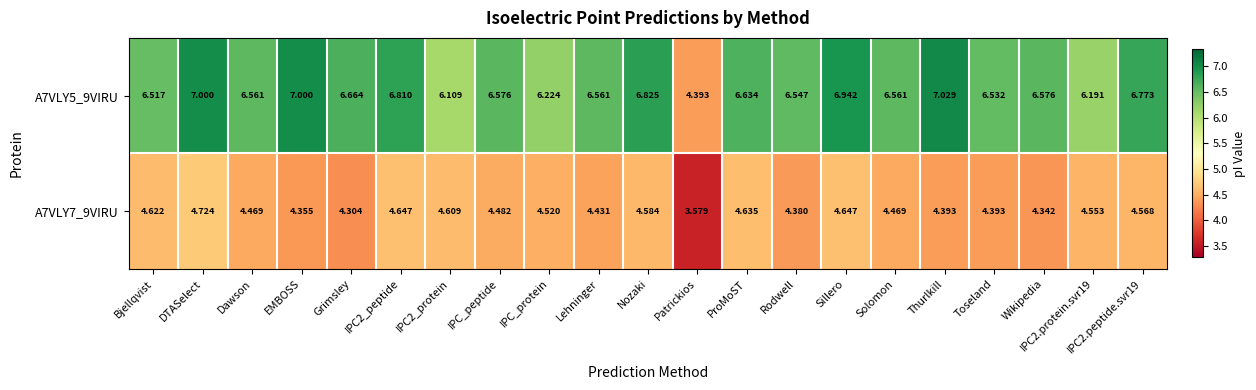

At which category is the sum across all series the highest?

DTASelect